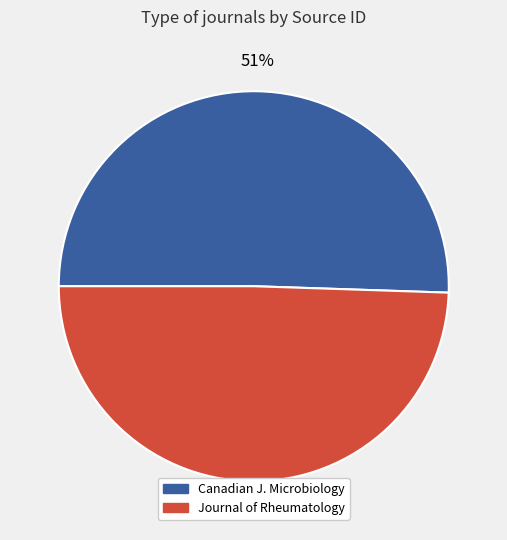

Is there a majority slice in this chart?

Yes